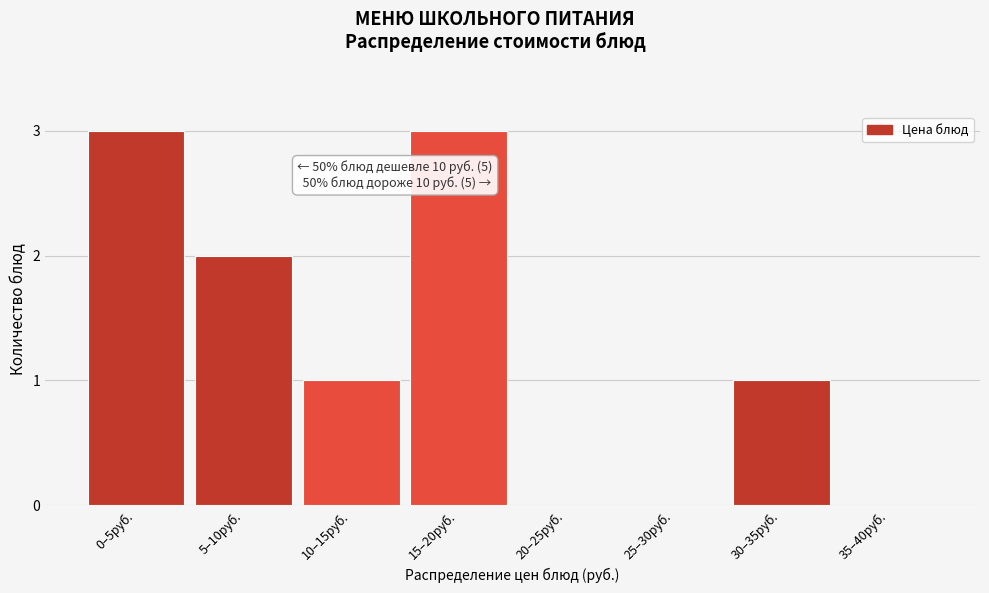

Reading right to left, extract all data points from this chart.

35–40руб.=0	30–35руб.=1	25–30руб.=0	20–25руб.=0	15–20руб.=3	10–15руб.=1	5–10руб.=2	0–5руб.=3